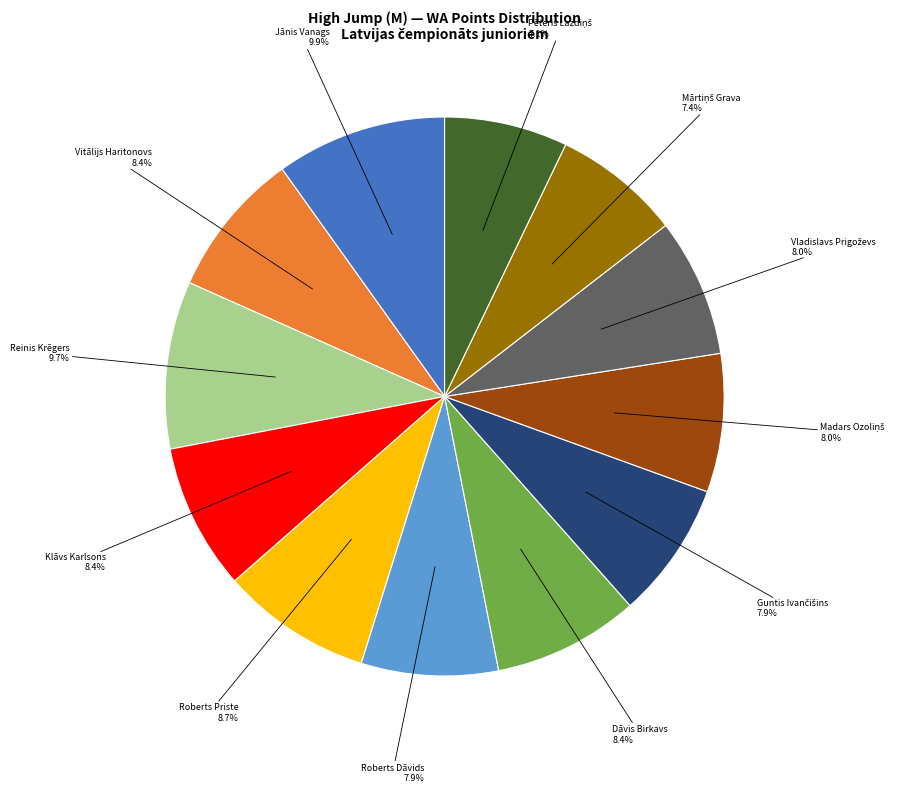

Is there any slice that represents more than half of the pie?

No